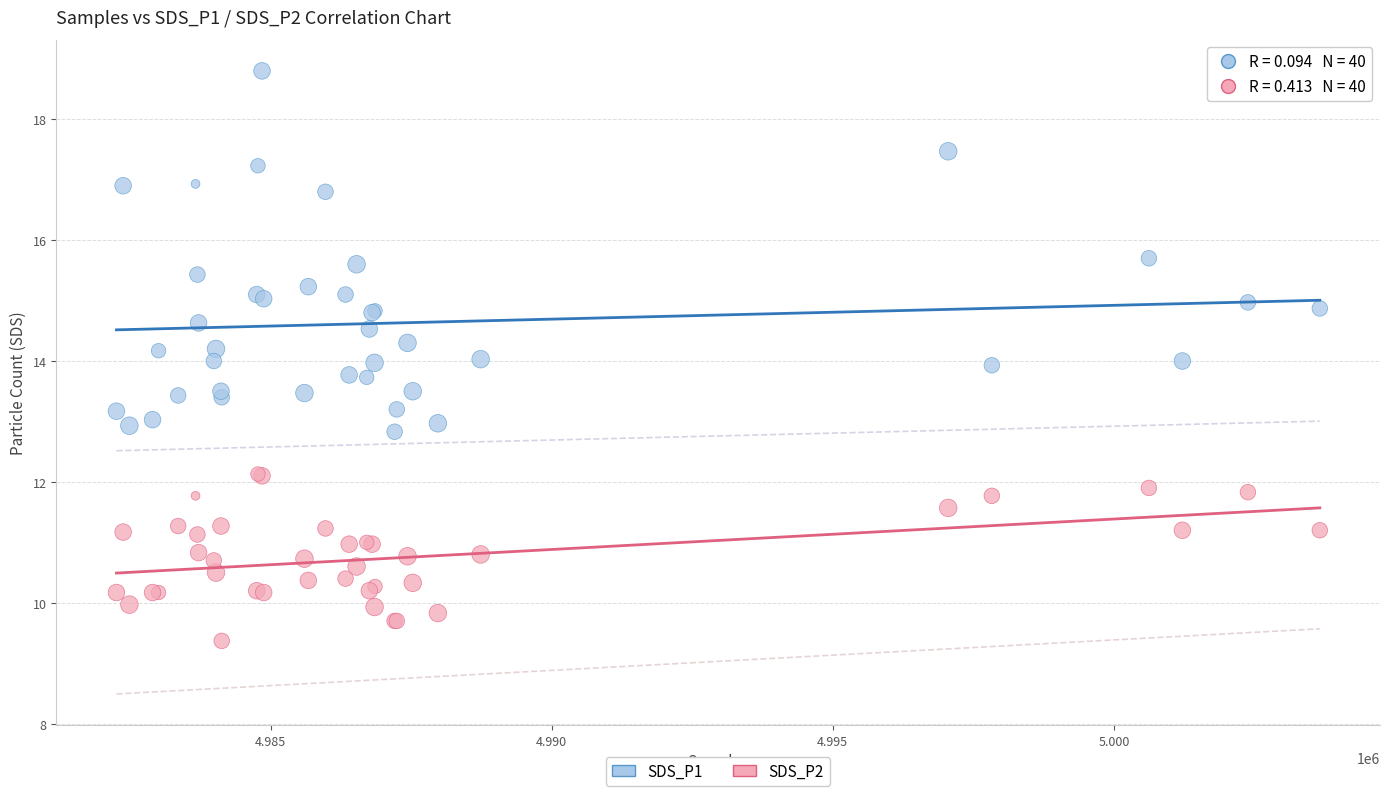

Which series contains the lowest Y value?

SDS_P2